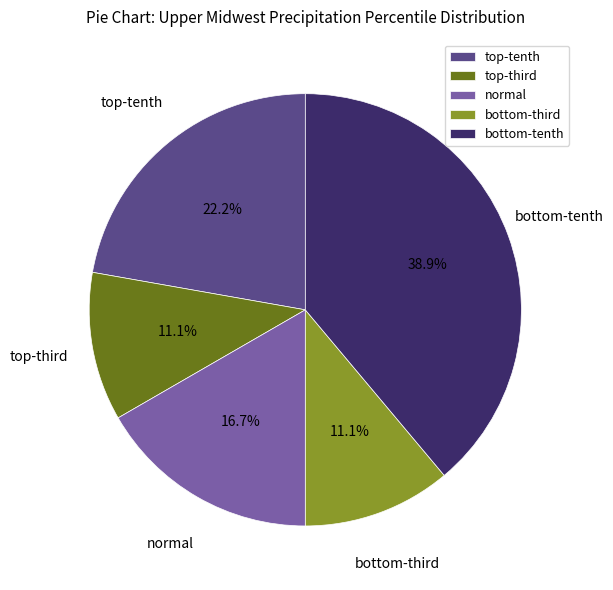

Does any single category account for the majority?

No